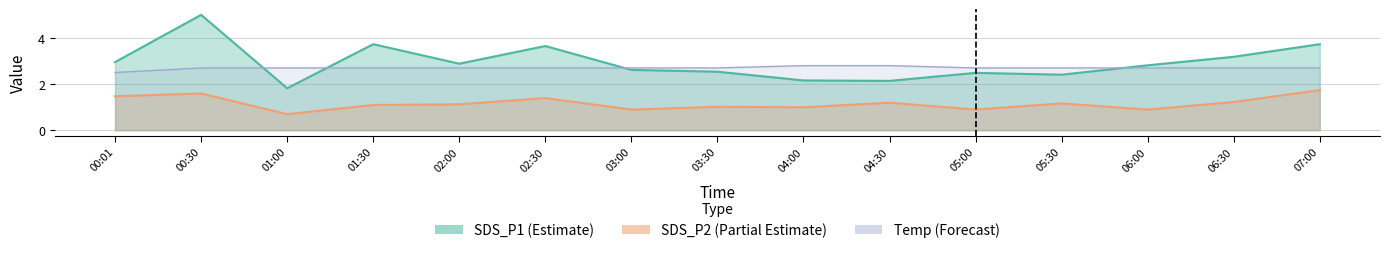

What is the difference between the highest and lowest values at 07:00?

2.0